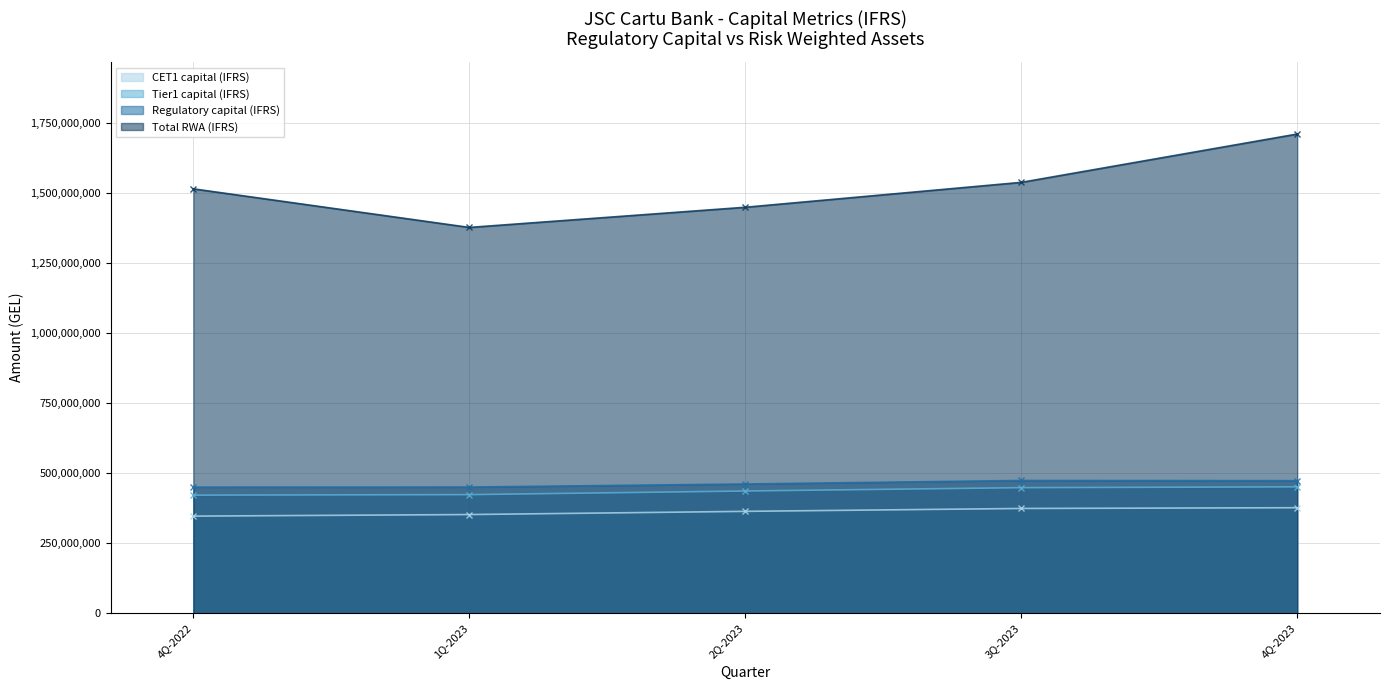

Between 4Q-2022 and 4Q-2023, which series saw the biggest shift?

Total RWA (IFRS)